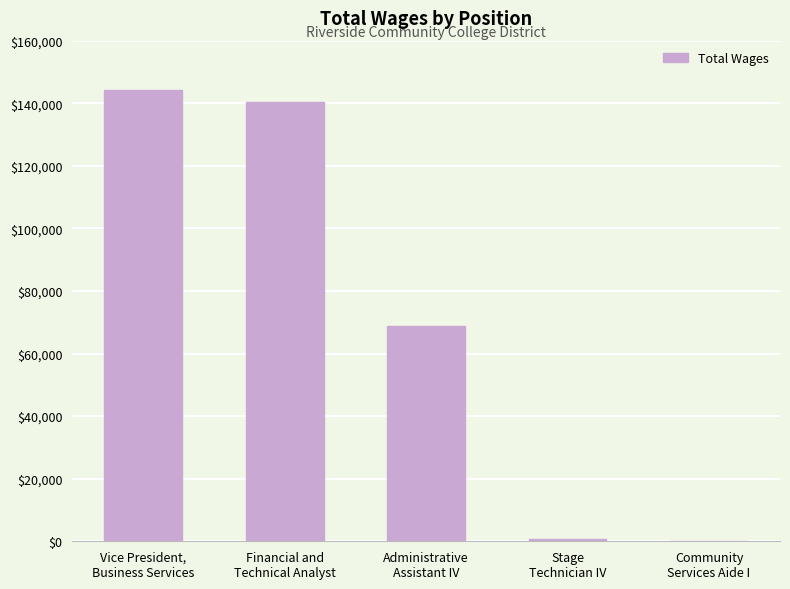

Where is the data nearest to the value 72258?

Administrative
Assistant IV